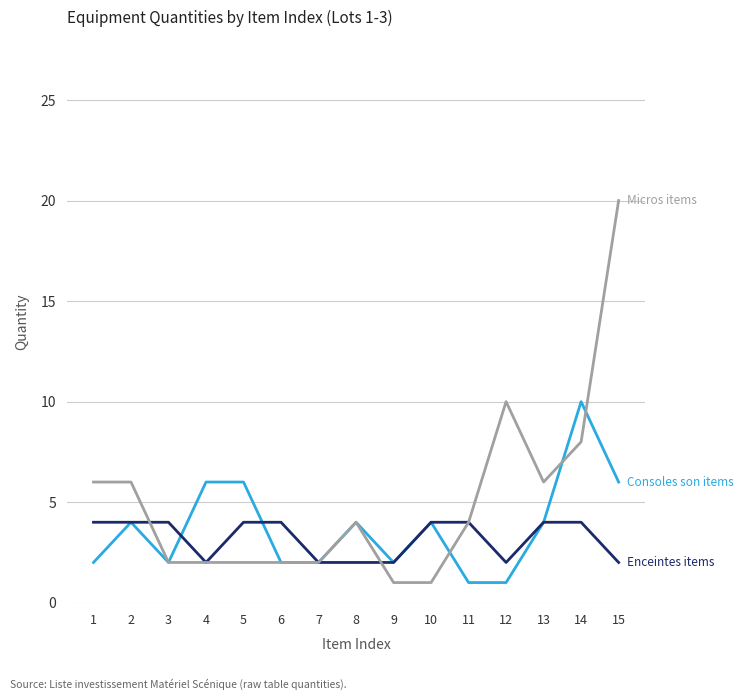

At which category is the sum across all series the highest?

15